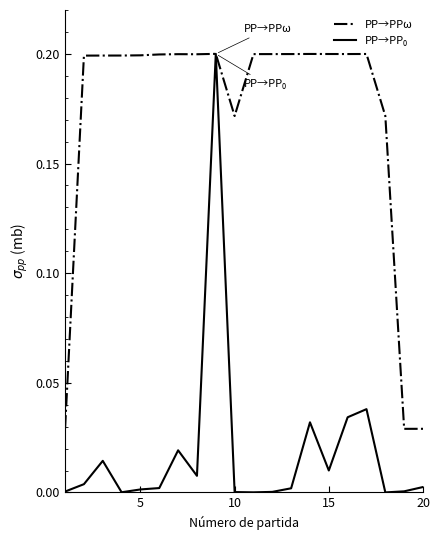

How many distinct data groups are displayed?

2